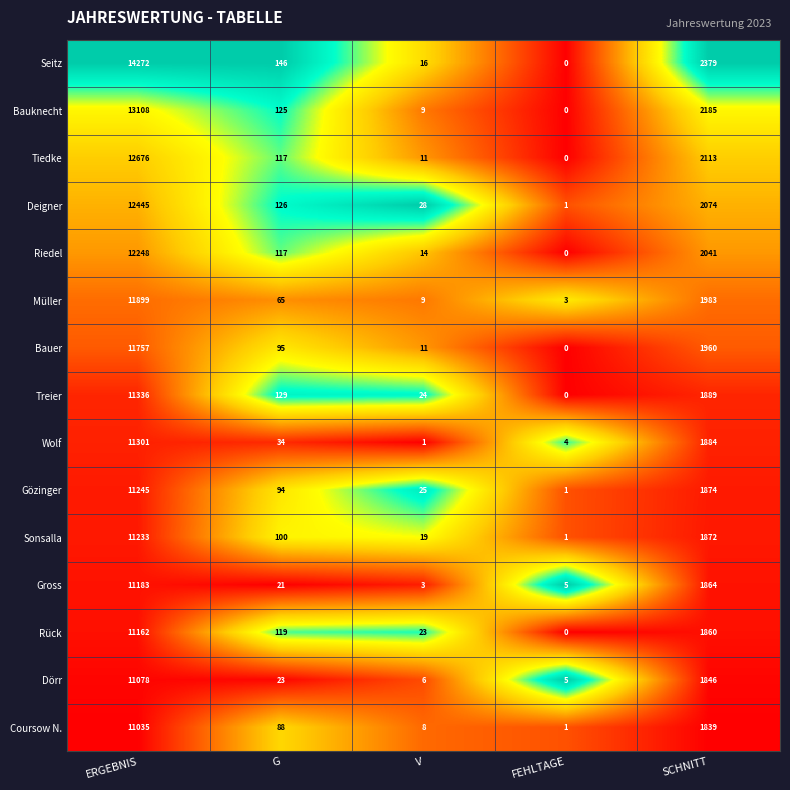

What is the average value of the Bauknecht series?

3085